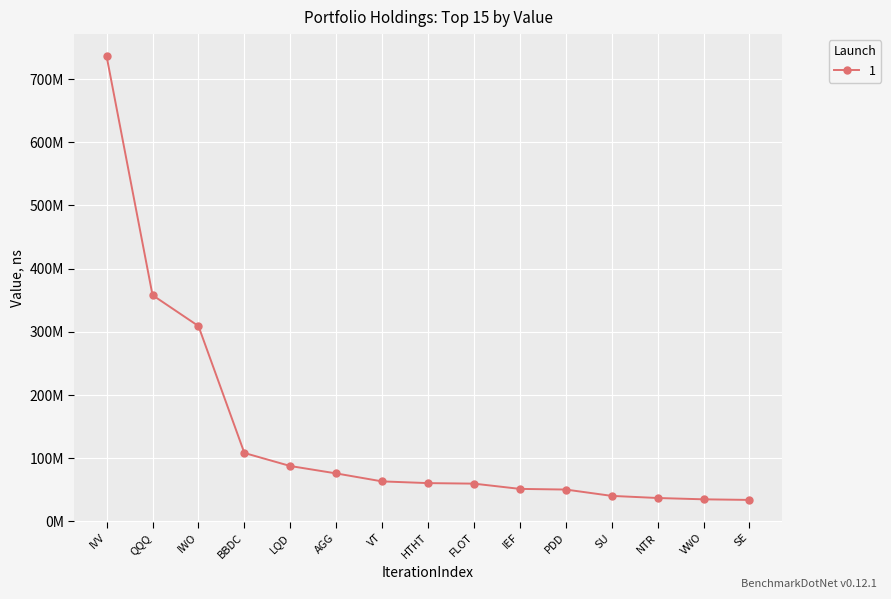

Does the chart have visible grid lines?

Yes